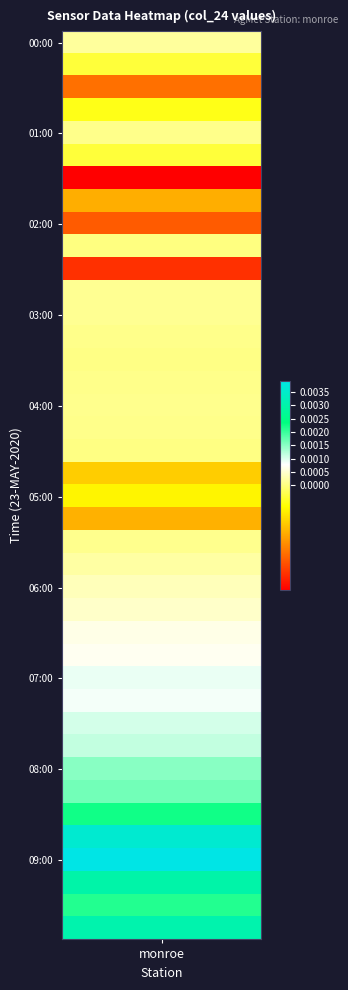

Is it true that the value at 19 is -0.0?

False